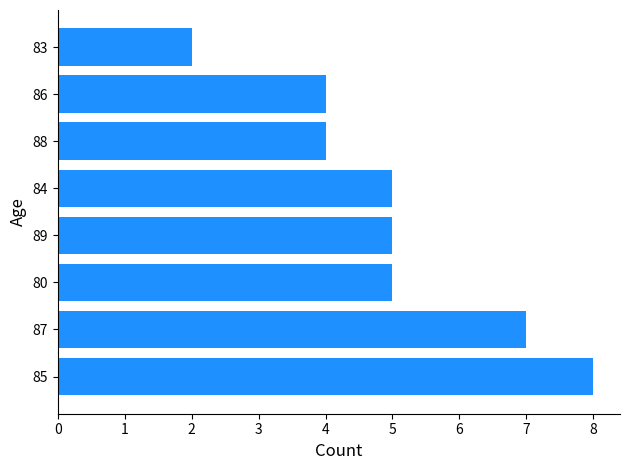

What is the minimum value shown in the chart?

2